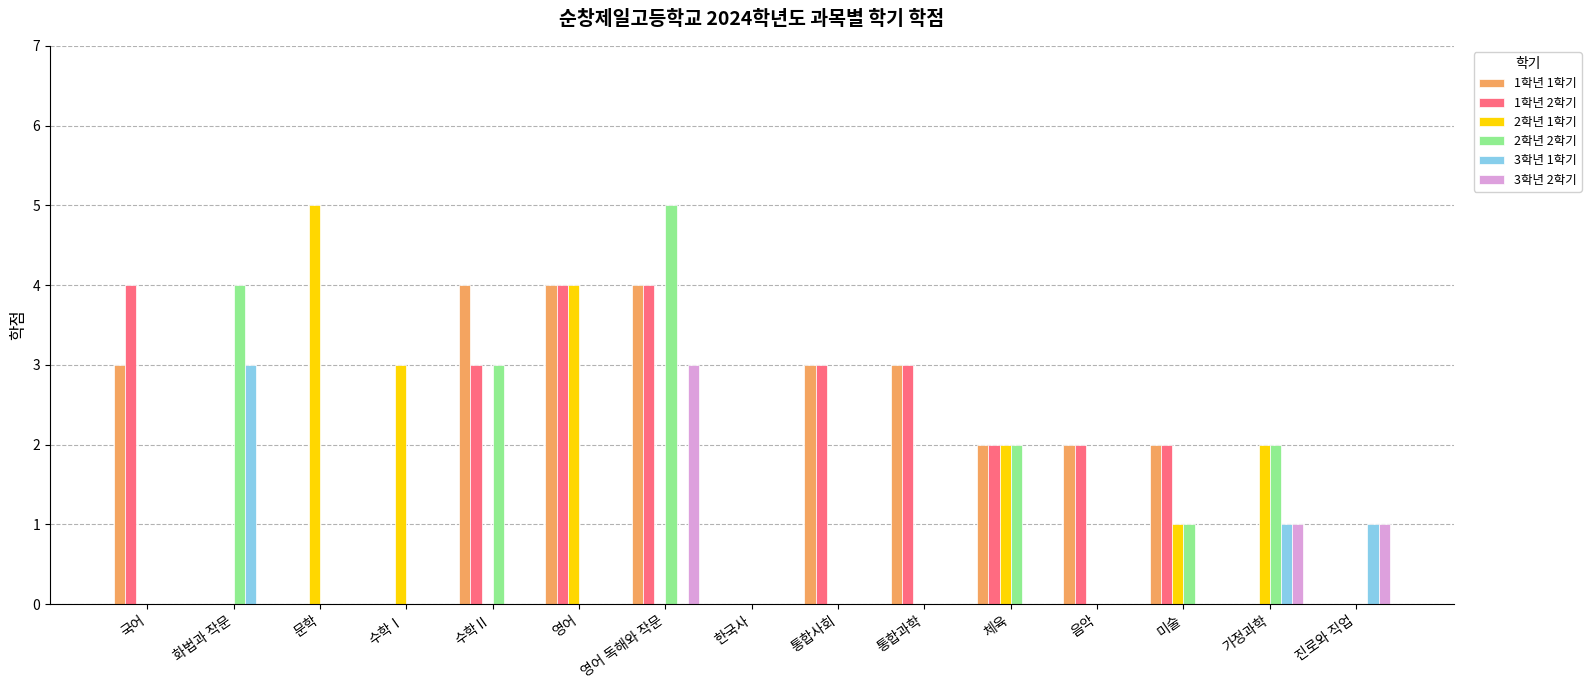

Which category has the highest value in the 3학년 2학기 series?

영어 독해와 작문